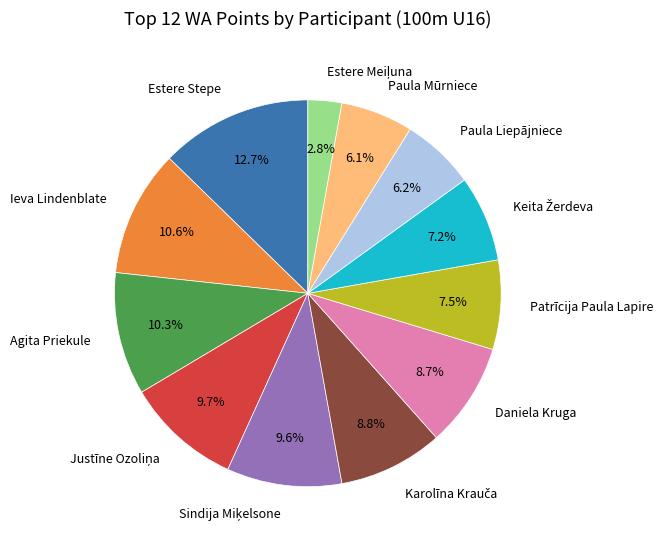

The Daniela Kruga slice represents 1% of the pie. True or false?

False